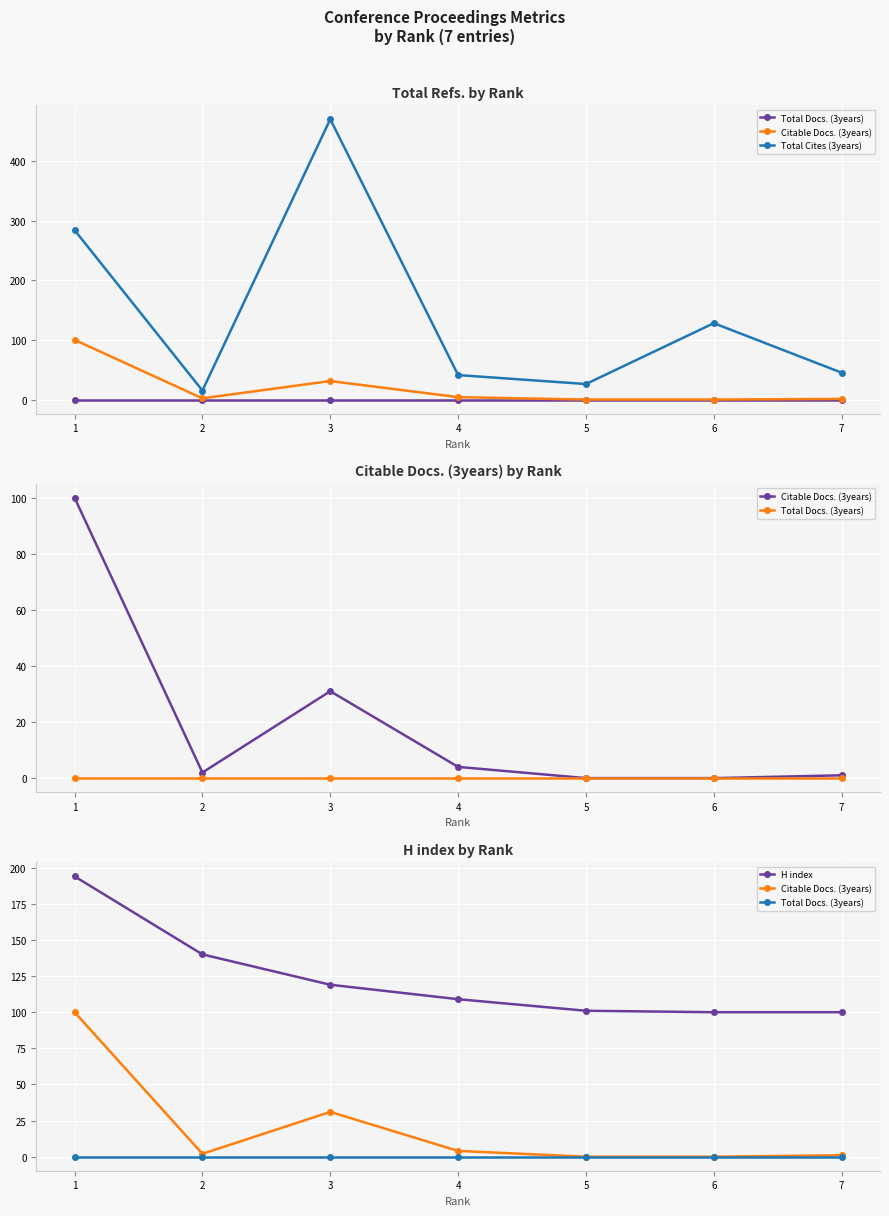

How many categories are shown in the chart?

7